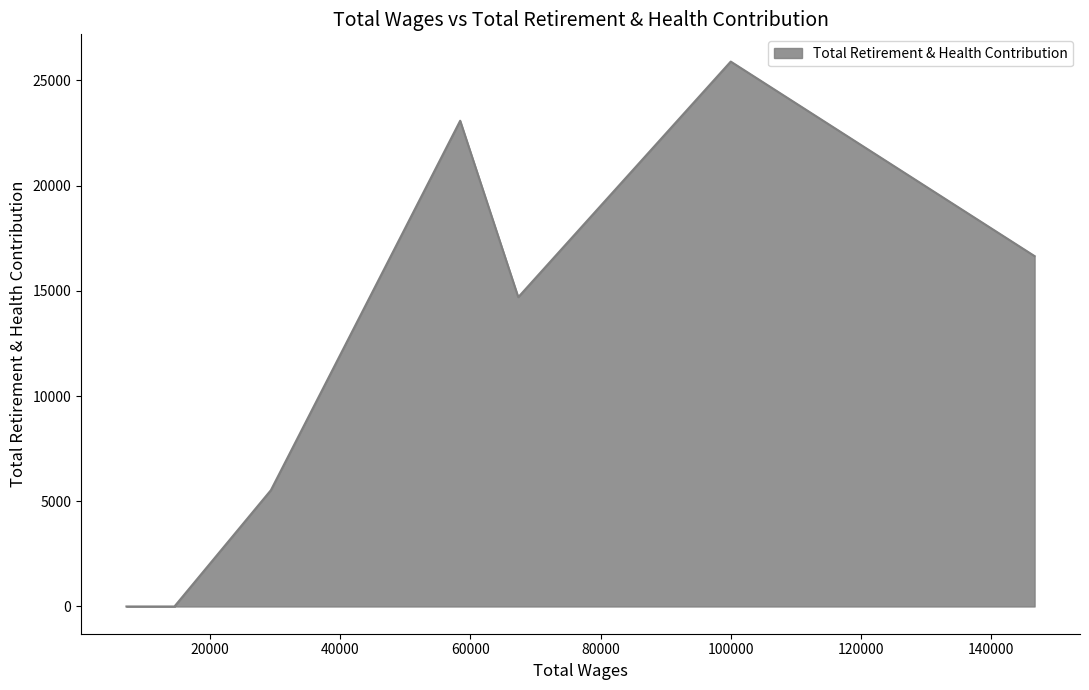

True or false: the data has more than 0 interior local peaks.

True